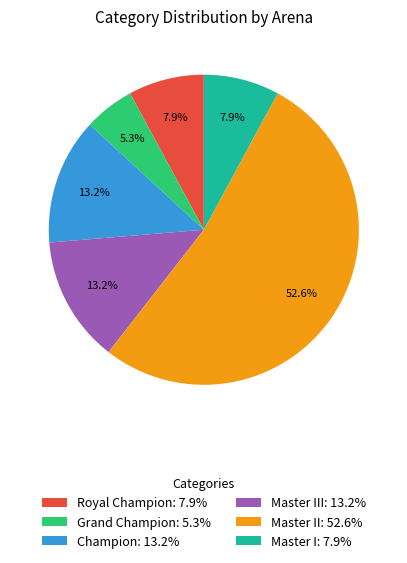

Does Royal Champion: 7.9% account for over 50% of the chart?

No